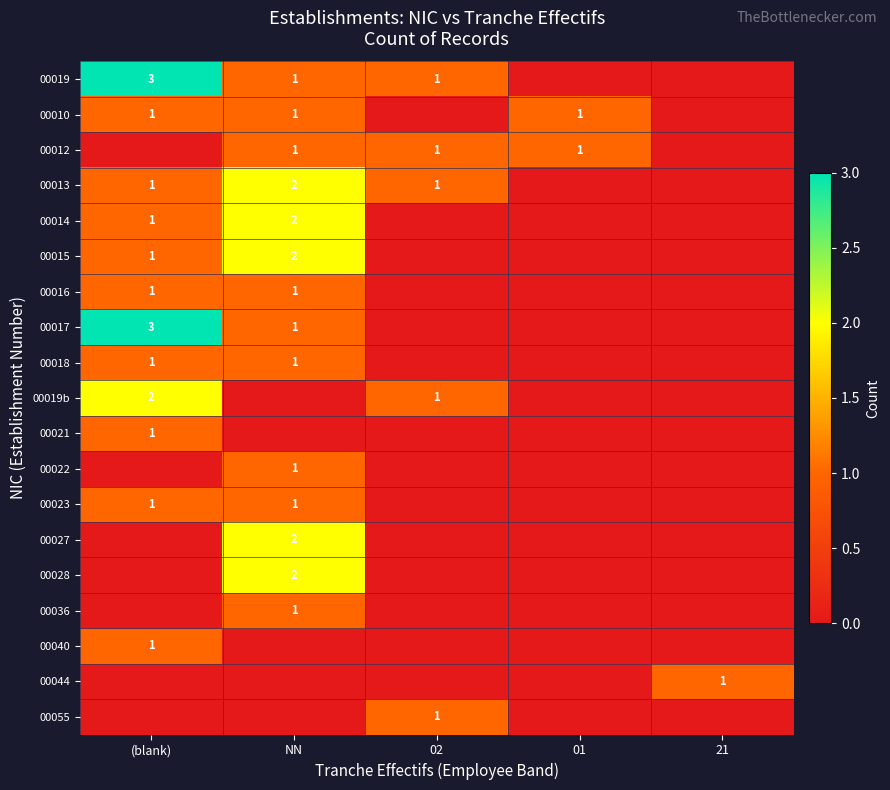

The value of 00019b at (blank) is 2. True or false?

True